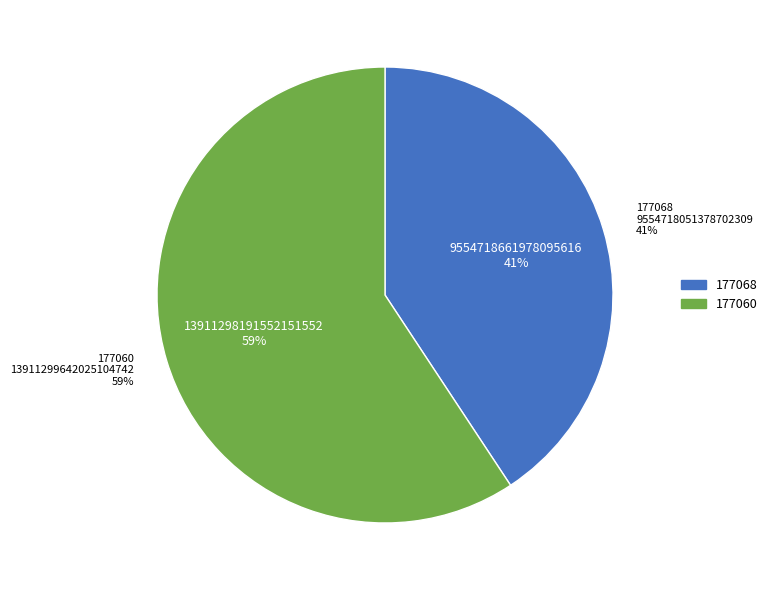

Which category has the biggest portion of the pie?

177060